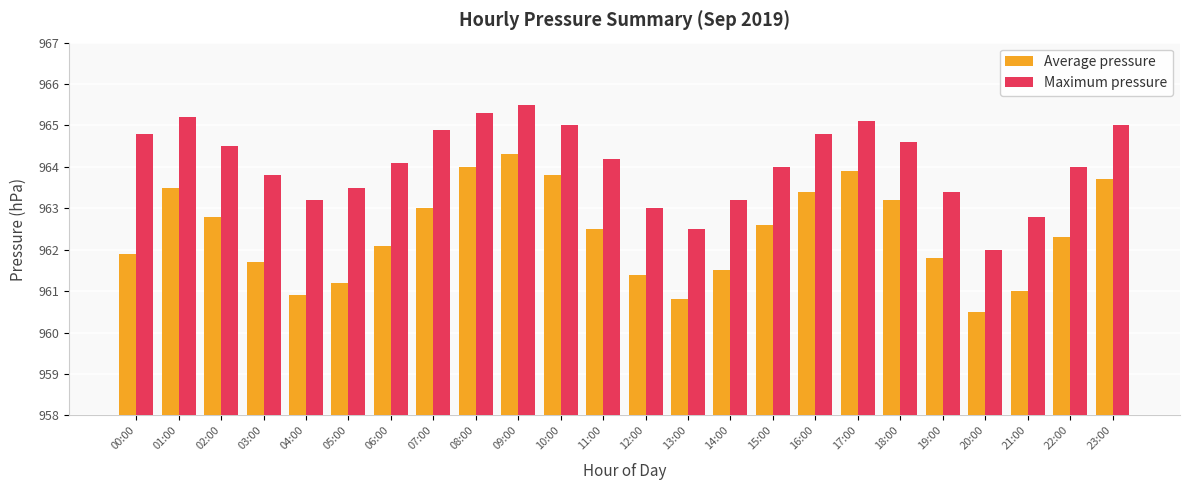

Is it true that Maximum pressure equals 964.8 at 16:00?

True